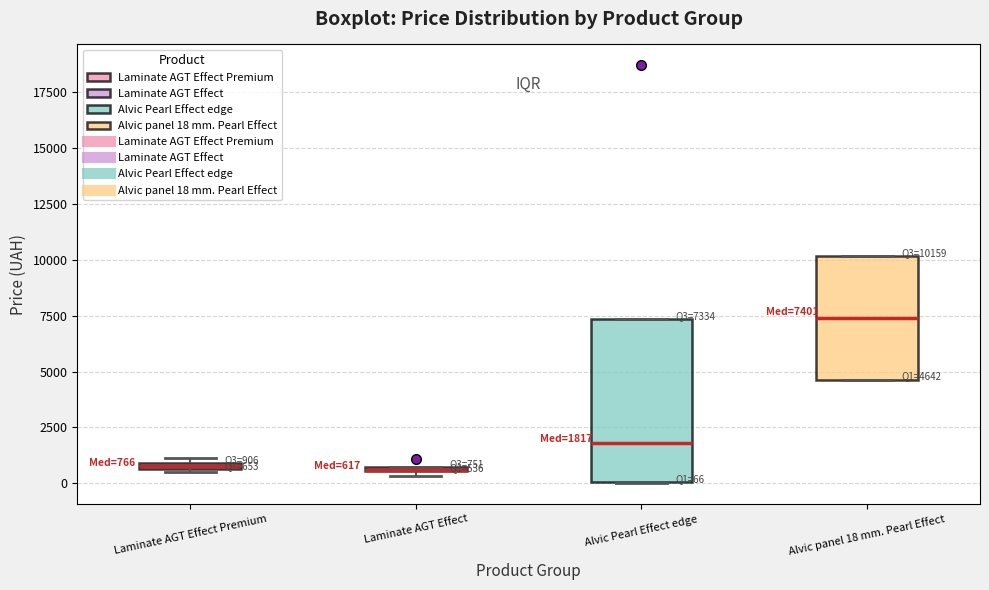

Which box is the tallest, from its lower edge to its upper edge?

Alvic Pearl Effect edge